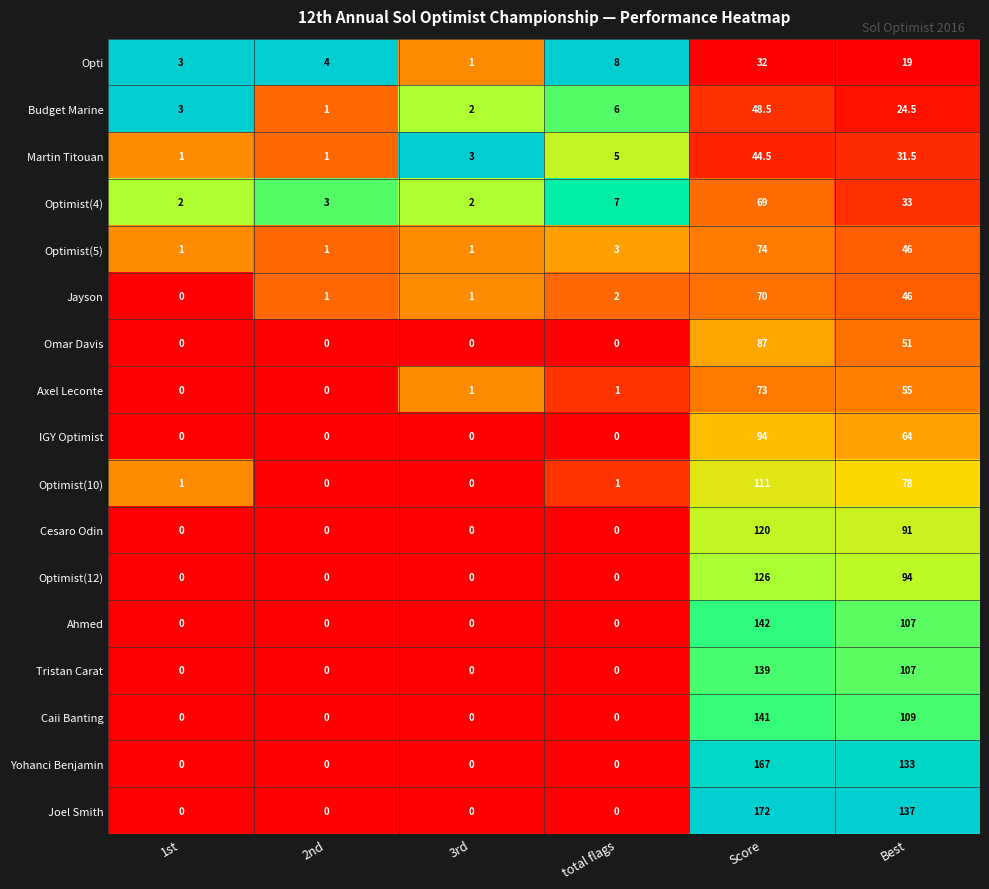

Rank the series at Score from lowest to highest value.

Opti, Martin Titouan, Budget Marine, Optimist(4), Jayson, Axel Leconte, Optimist(5), Omar Davis, IGY Optimist, Optimist(10), Cesaro Odin, Optimist(12), Tristan Carat, Caii Banting, Ahmed, Yohanci Benjamin, Joel Smith